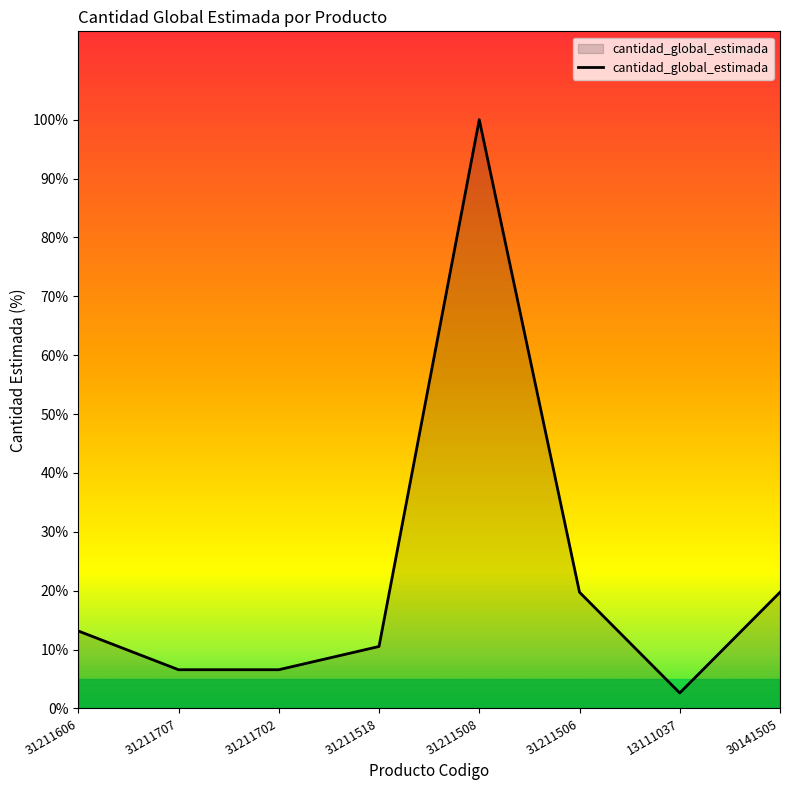

Reading left to right, transcribe all the data shown in this chart.

31211606=13.2	31211707=6.6	31211702=6.6	31211518=10.5	31211508=100.0	31211506=19.7	13111037=2.6	30141505=19.7